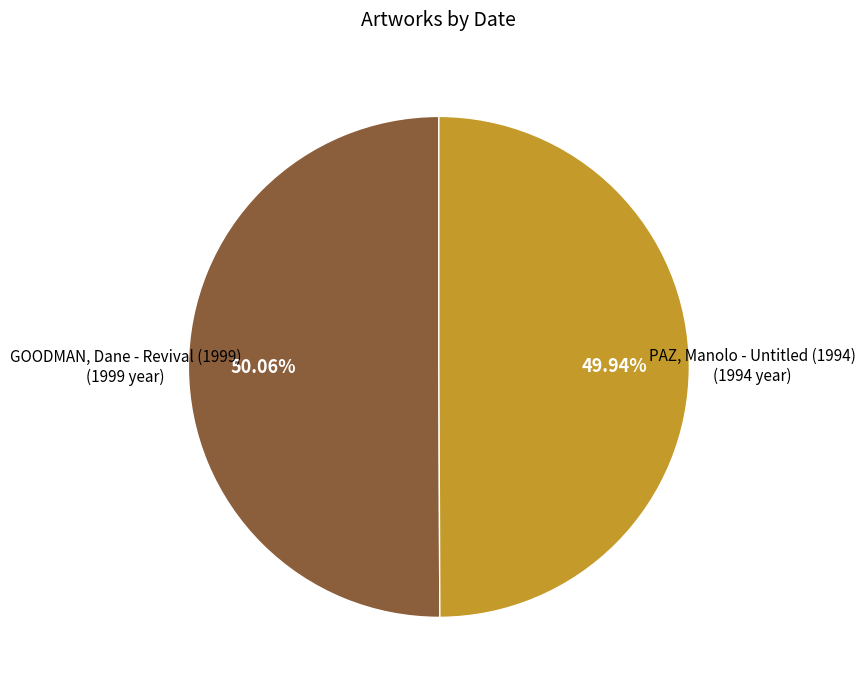

What is the ratio of the value at GOODMAN, Dane - Revival (1999) to the value at PAZ, Manolo - Untitled (1994)?

1.0